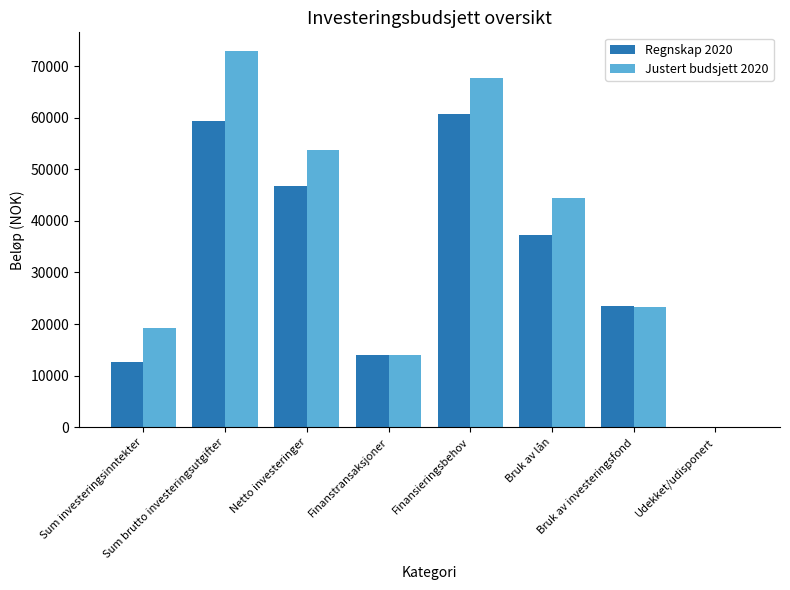

What is the spread (max minus min) of values at Sum brutto investeringsutgifter?

13564